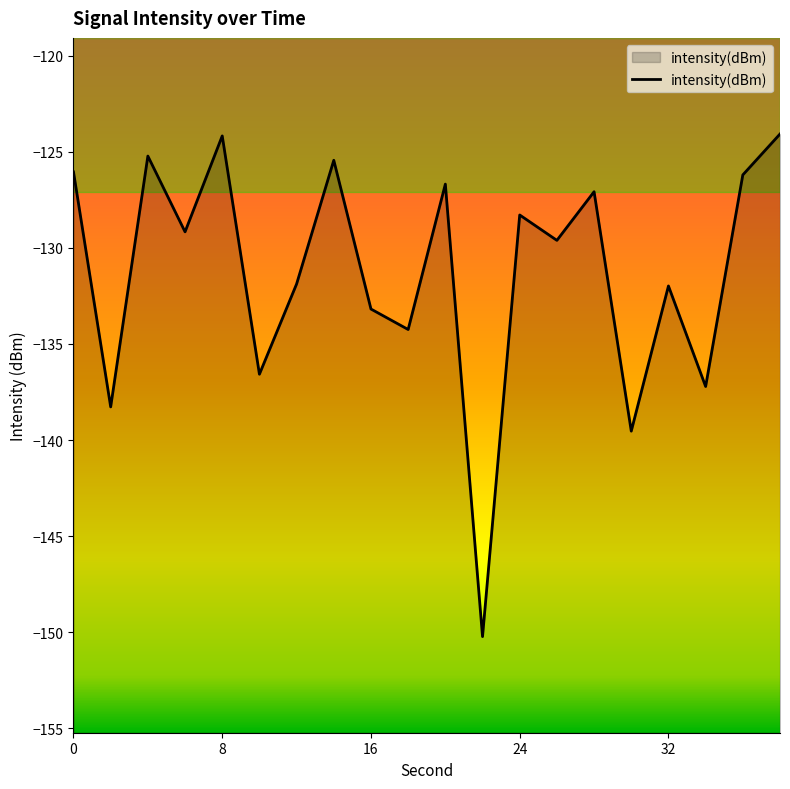

What is the value of the 13th point from the left?

-128.3